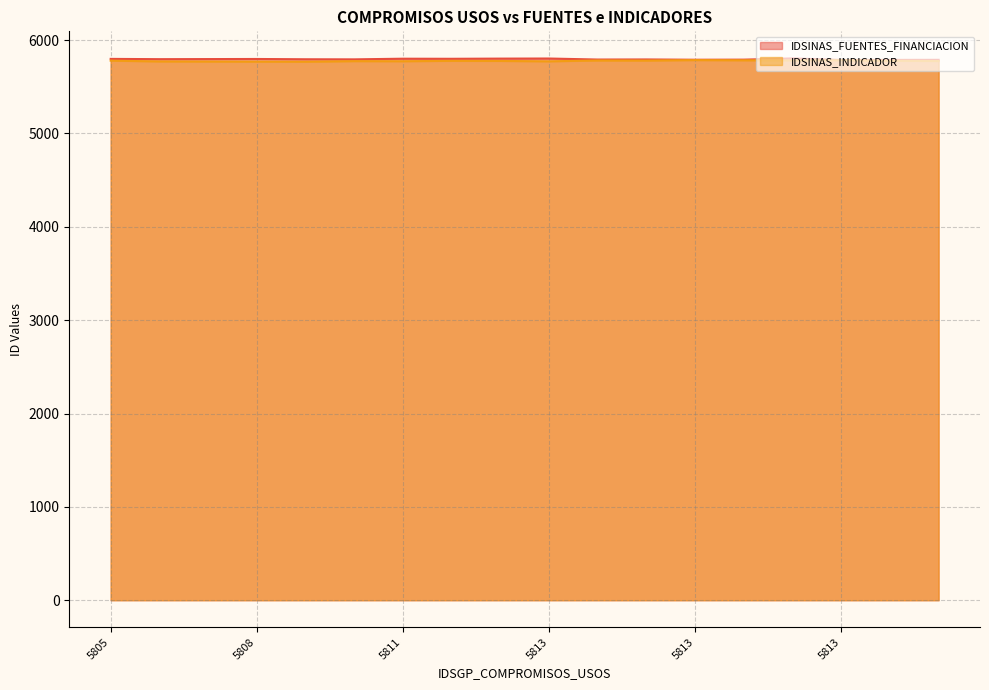

True or false: IDSINAS_FUENTES_FINANCIACION and IDSINAS_INDICADOR cross at least once.

False